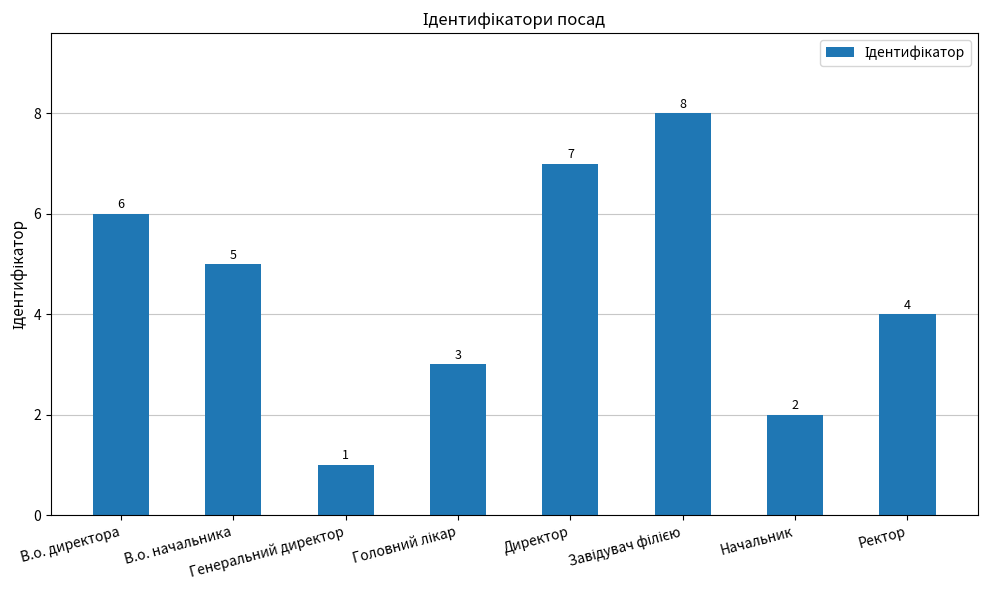

What is the difference between the maximum and minimum values?

7